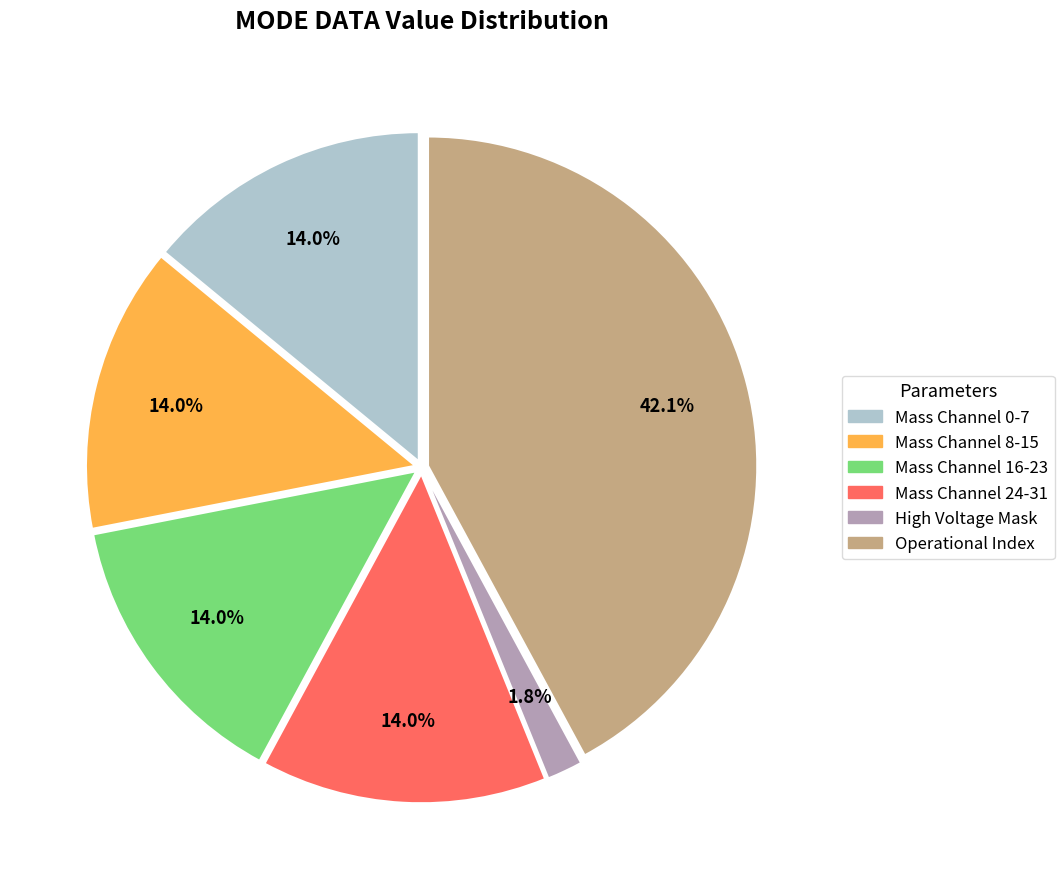

Does any single category account for the majority?

No